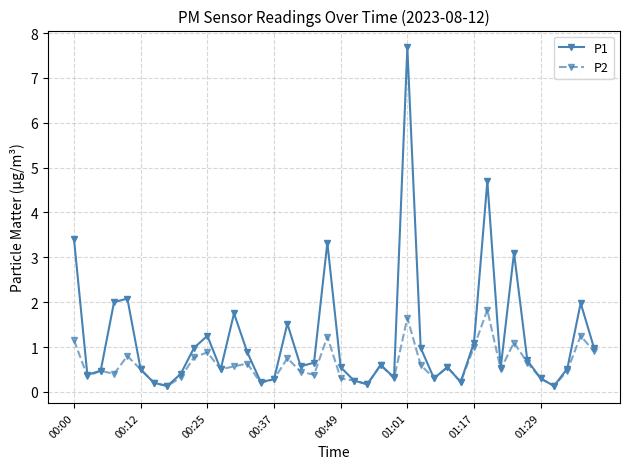

What is the value of the P1 point at the 5th from the left?

2.1